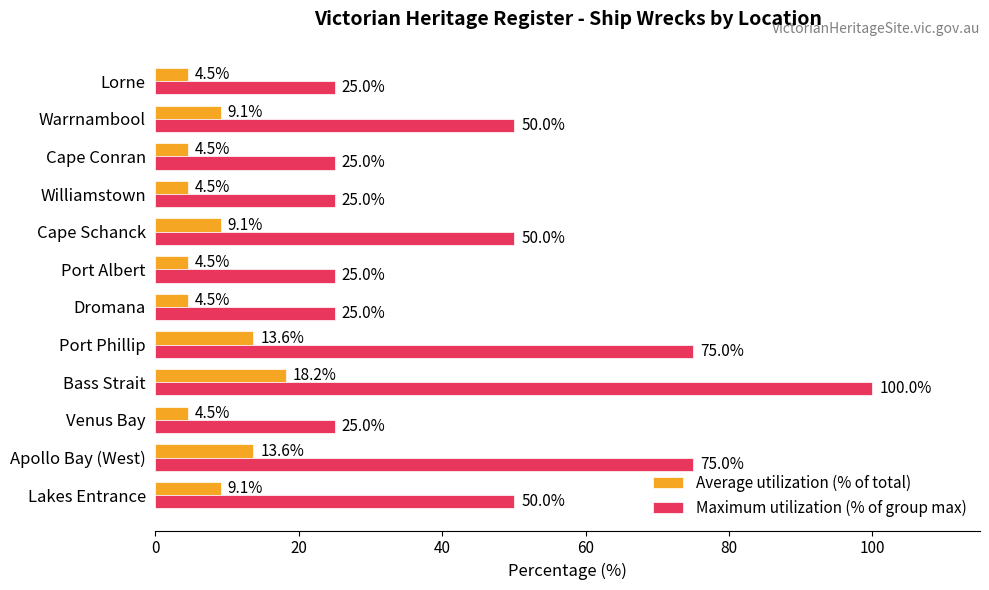

What are all the series names shown in the legend?

Average utilization (% of total), Maximum utilization (% of group max)